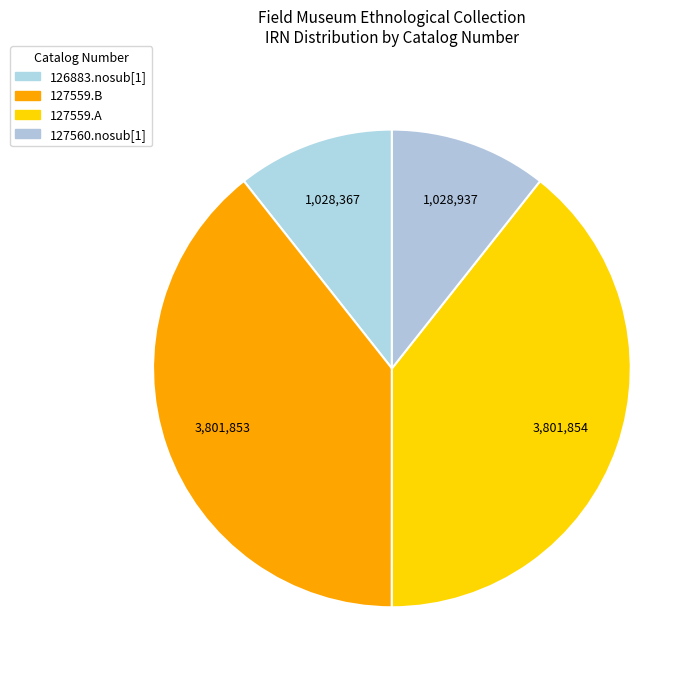

Count the number of slices in the pie.

4